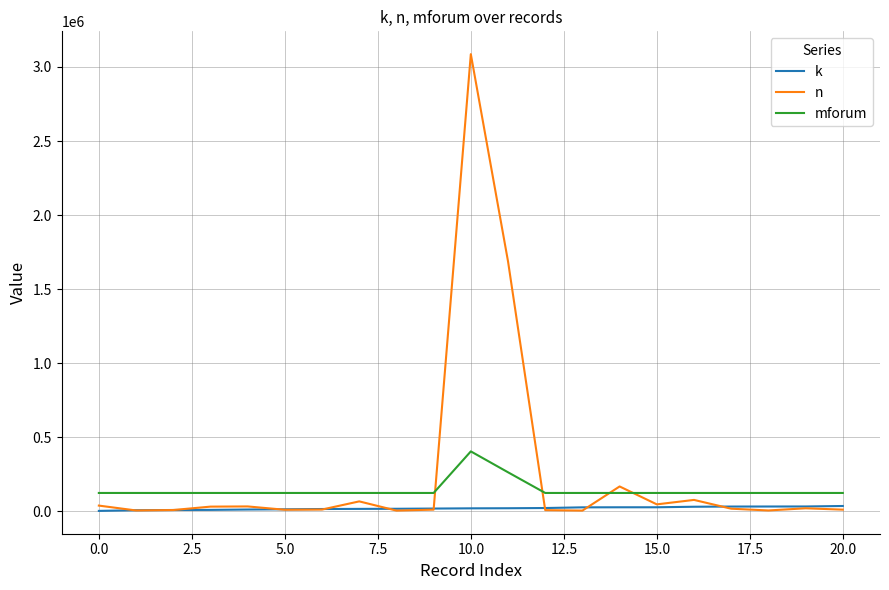

Which series has the largest total across all categories?

n